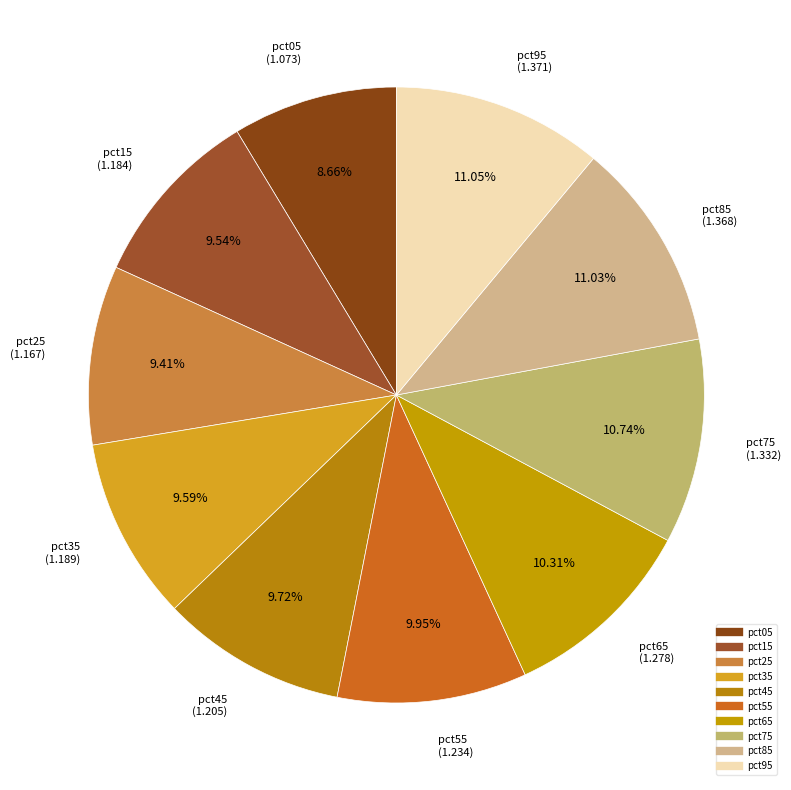

Which has a higher value, pct35 or pct65?

pct65